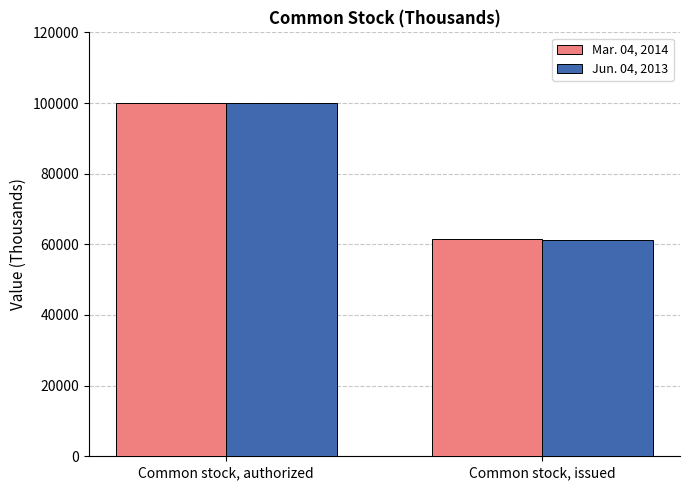

What is the total value across all series at Common stock, issued?

122690